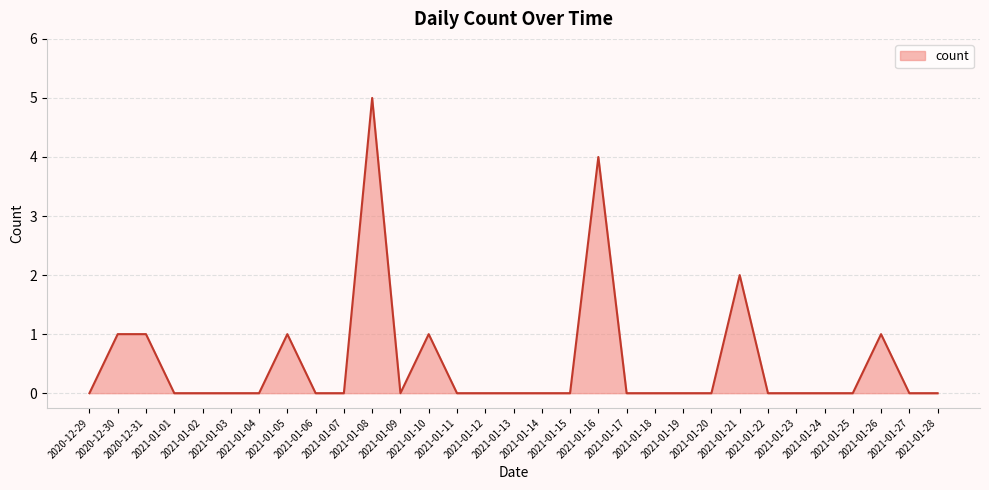

How many lines are shown in the chart?

1